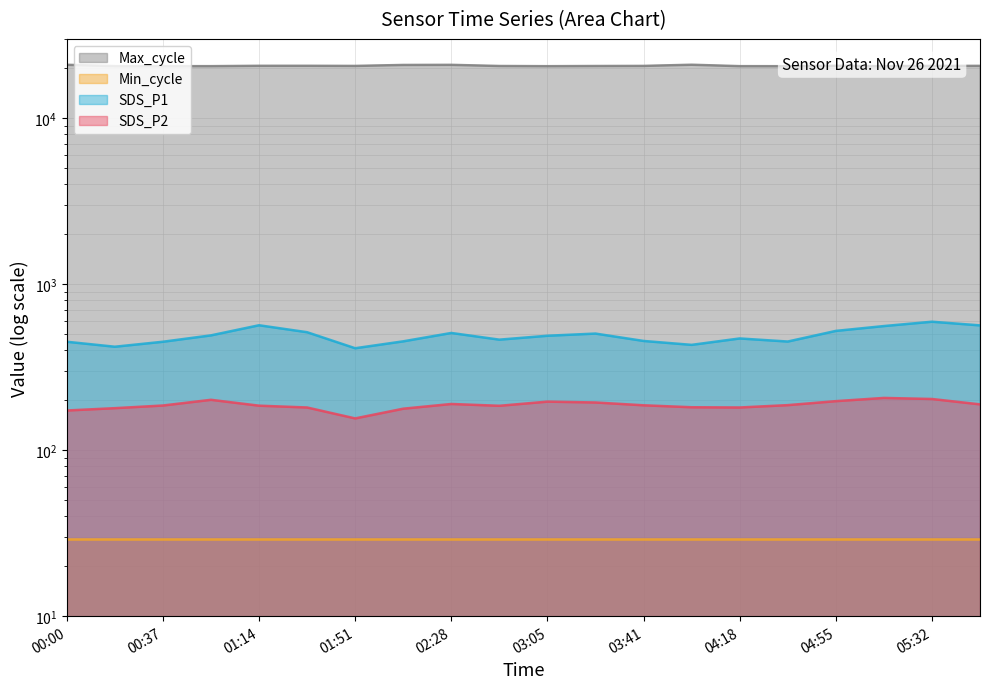

Reading left to right, extract all data points from this chart.

SDS_P1: 449.7	419.7	449.7	491.3	565.3	513.3	411.0	452.3	508.0	463.0	488.7	503.7	454.7	430.7	470.7	451.0	522.7	559.0	593.7	564.3
SDS_P2: 173.3	179.0	185.7	201.0	185.3	180.7	155.3	177.7	189.7	185.0	196.0	193.7	186.3	181.3	180.7	186.7	197.3	206.3	203.3	188.7
Max_cycle: 20948.0	20560.0	20552.0	20552.0	20654.0	20658.0	20619.0	20898.0	20932.0	20599.0	20544.0	20595.0	20623.0	20964.0	20553.0	20540.0	20651.0	20535.0	20619.0	20639.0